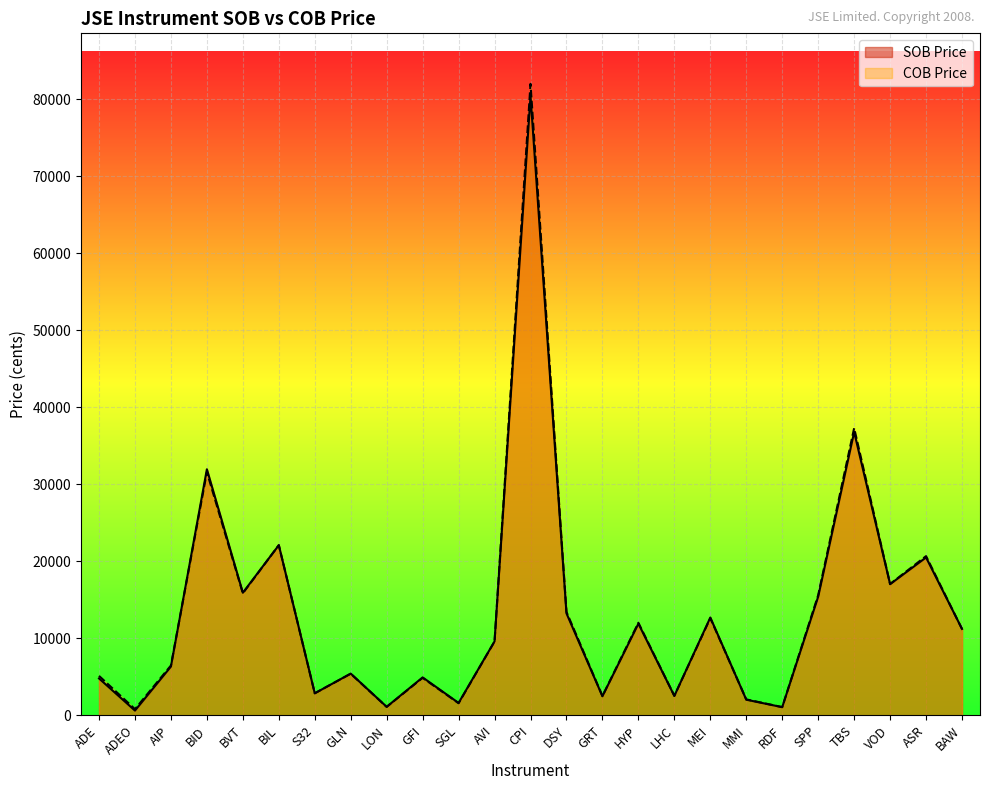

What is the spread (max minus min) of values at GRT?

30